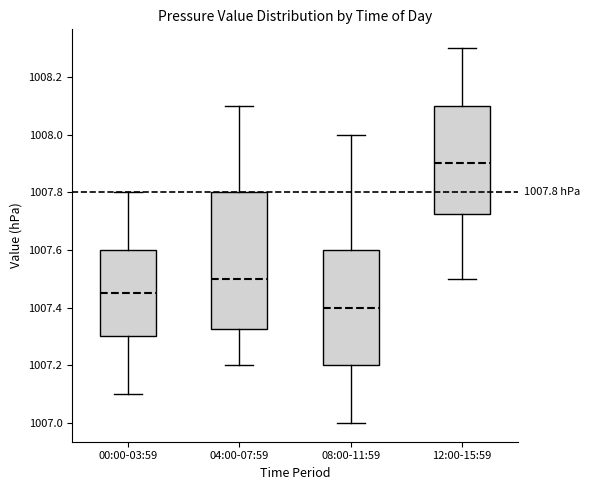

Comparing the boxes themselves (not the whiskers), which one is the tallest?

04:00-07:59